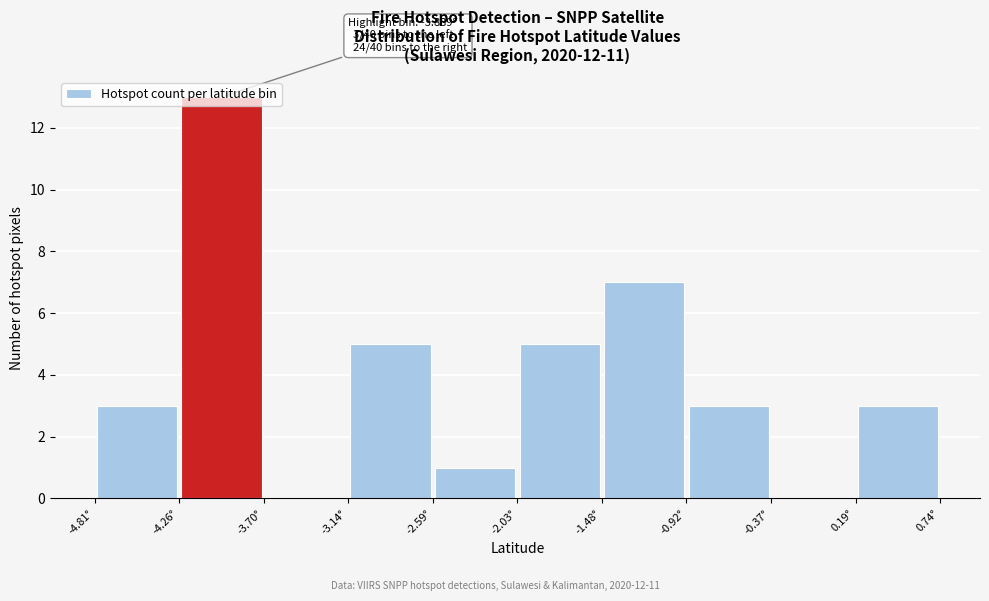

Over which range of the x-axis is the bar tallest?

-4.3 to -3.7